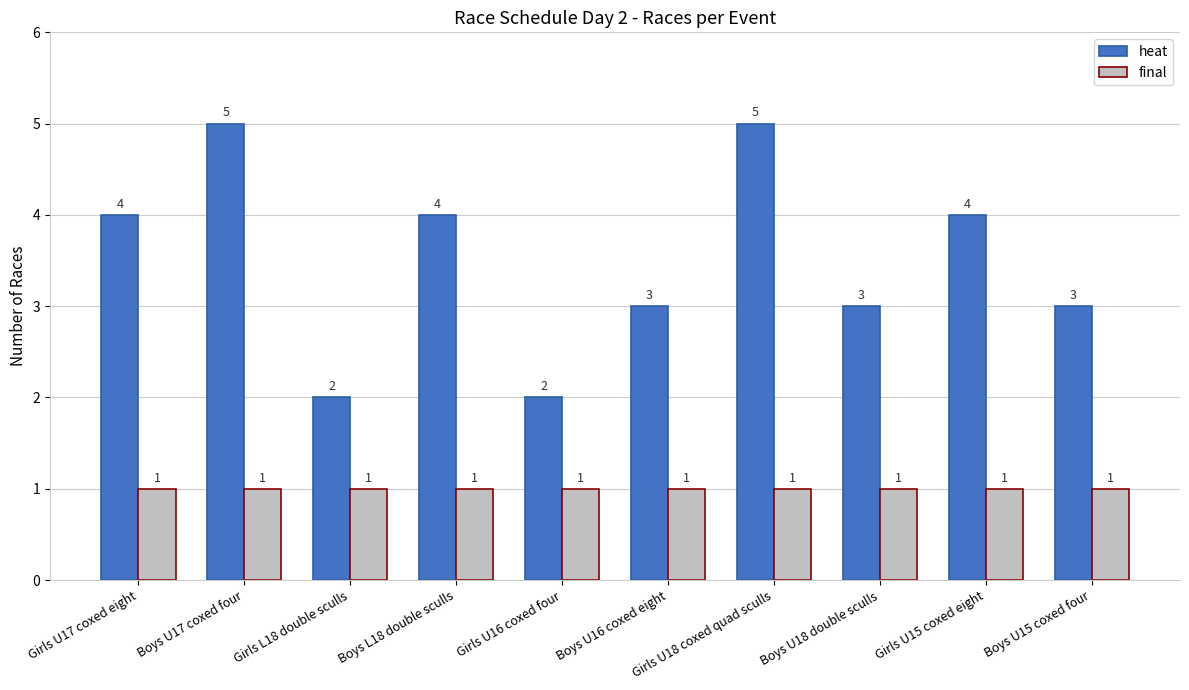

How many groups of bars are there?

10